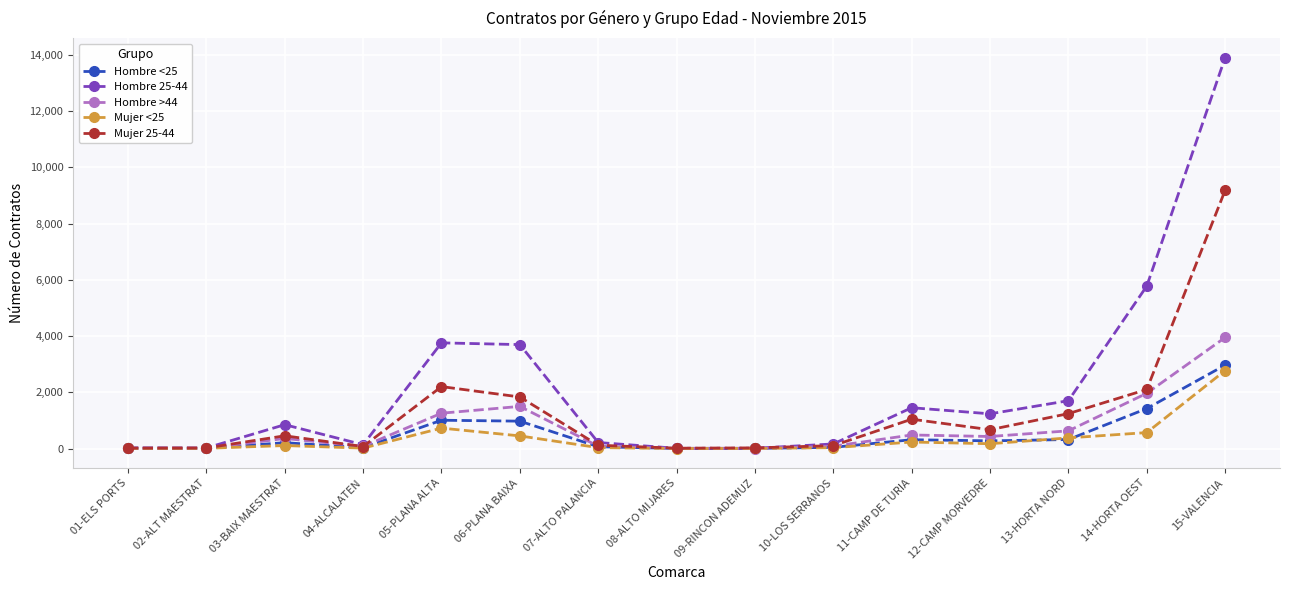

What is the difference between the maximum and second lowest values in the Mujer 25-44 series?

9167